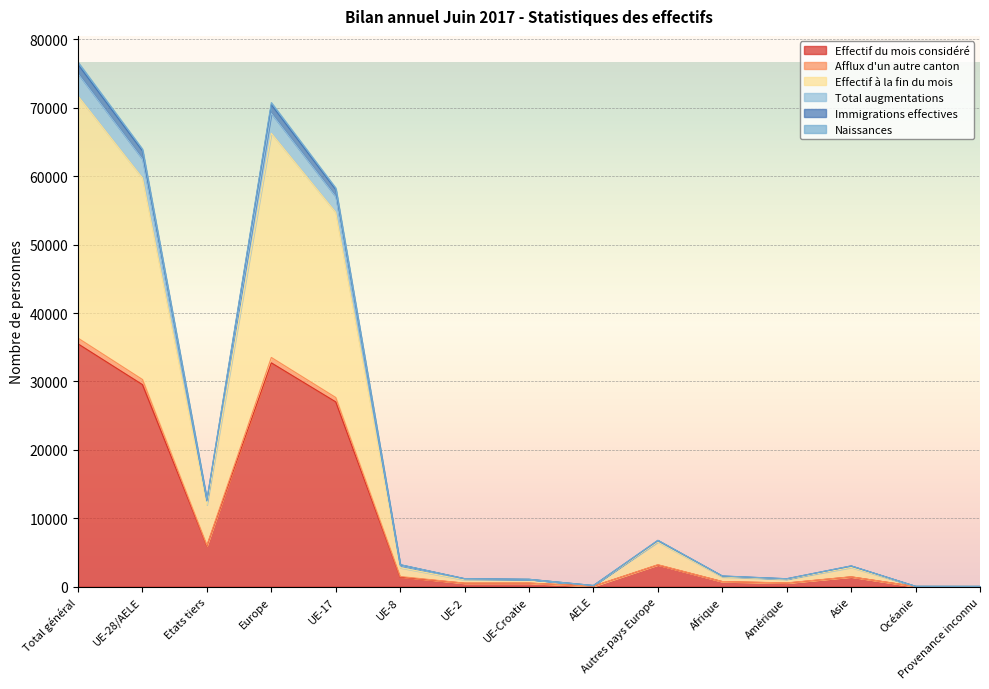

What is the difference between the highest and lowest values at Europe?

38039